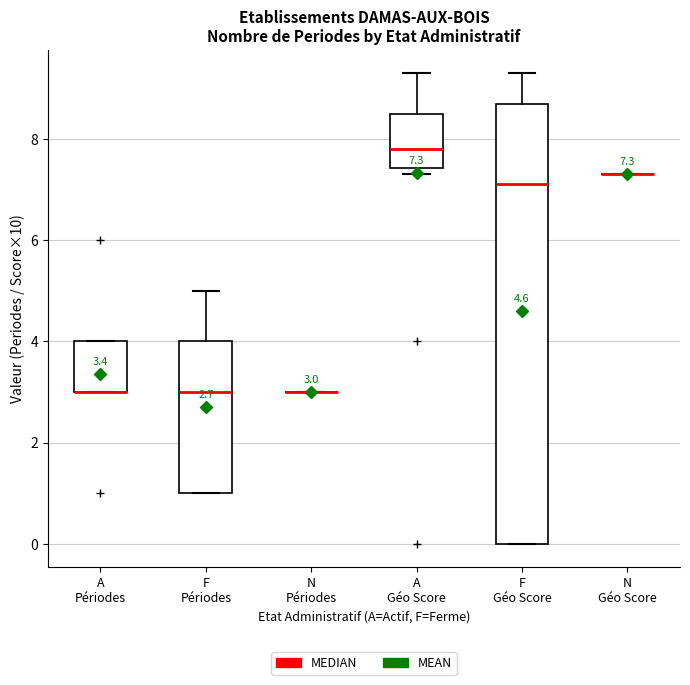

Which box is the tallest, from its lower edge to its upper edge?

F Géo Score